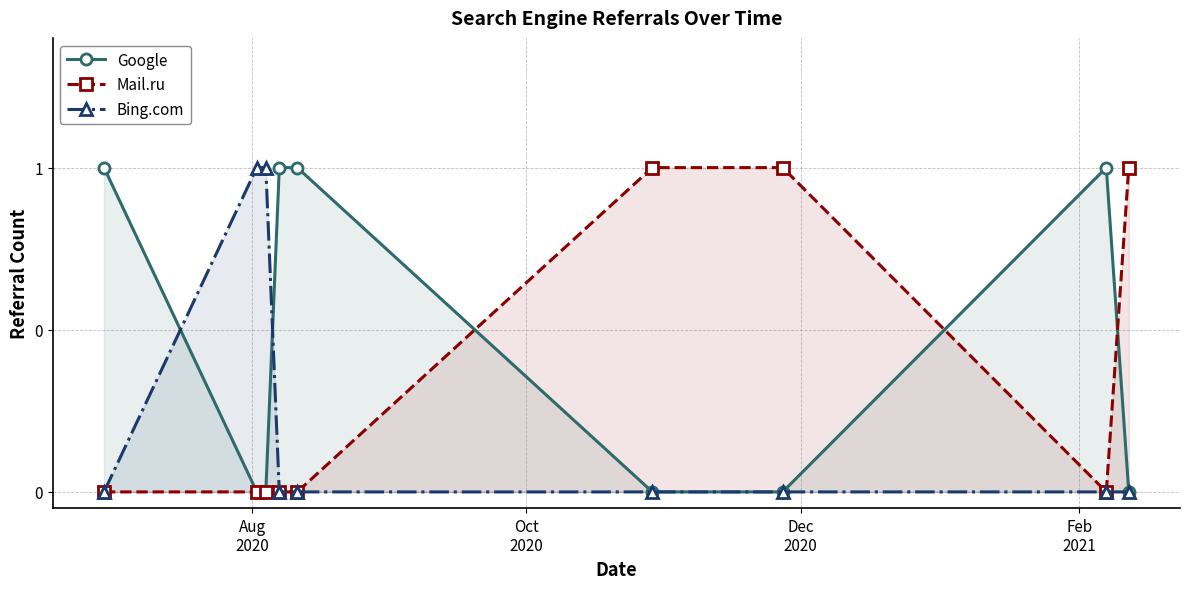

What is the value of the Bing.com point at the 2nd from the left?

1